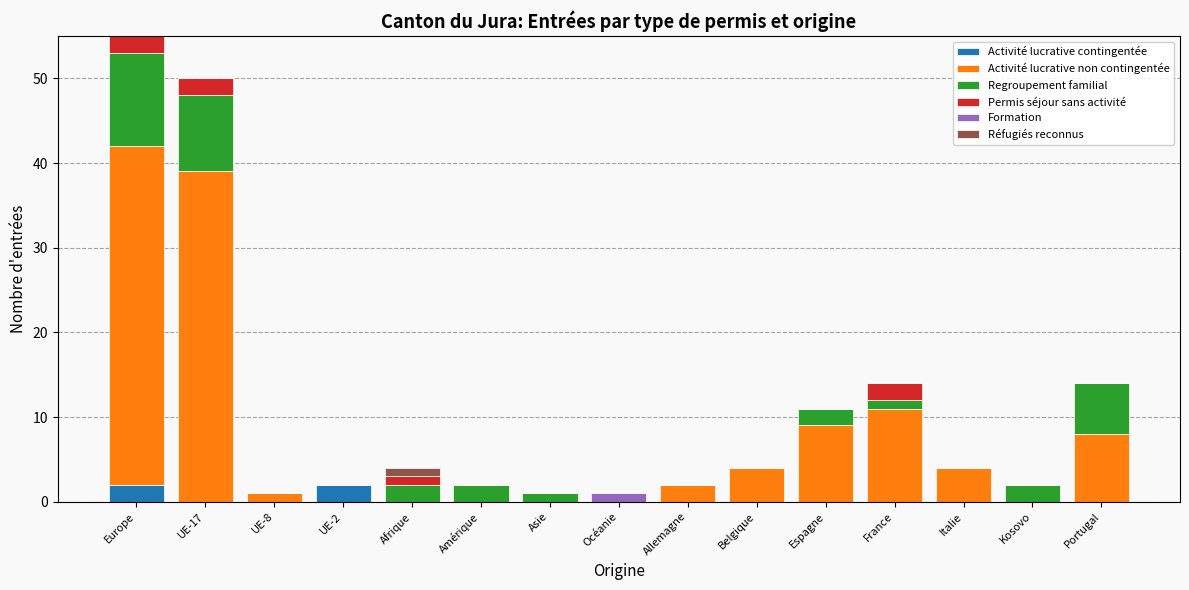

Which series has the largest range (max minus min)?

Activité lucrative non contingentée